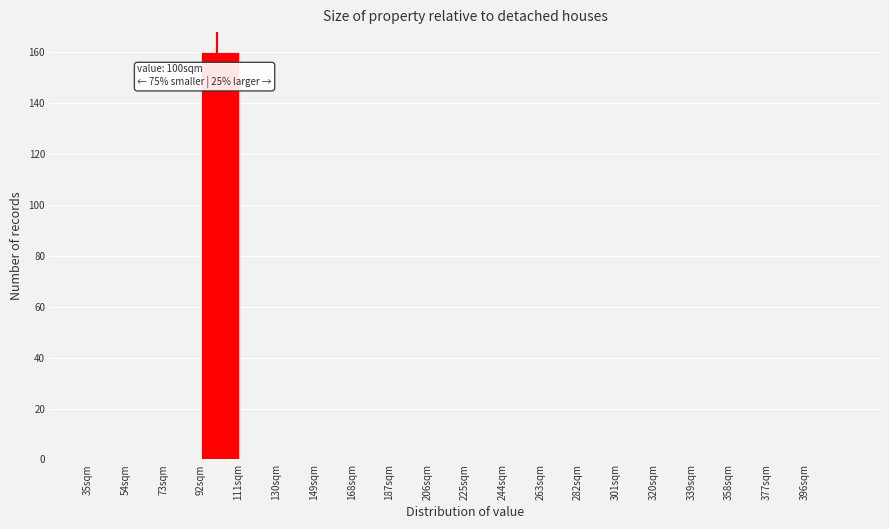

Over which range of the x-axis is the bar tallest?

92 to 111